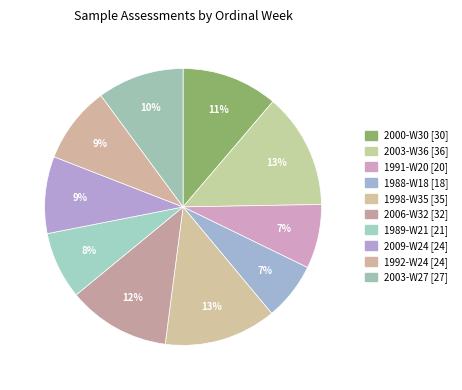

What is the ratio of the value at 1989-W21 to the value at 2003-W27?

0.8